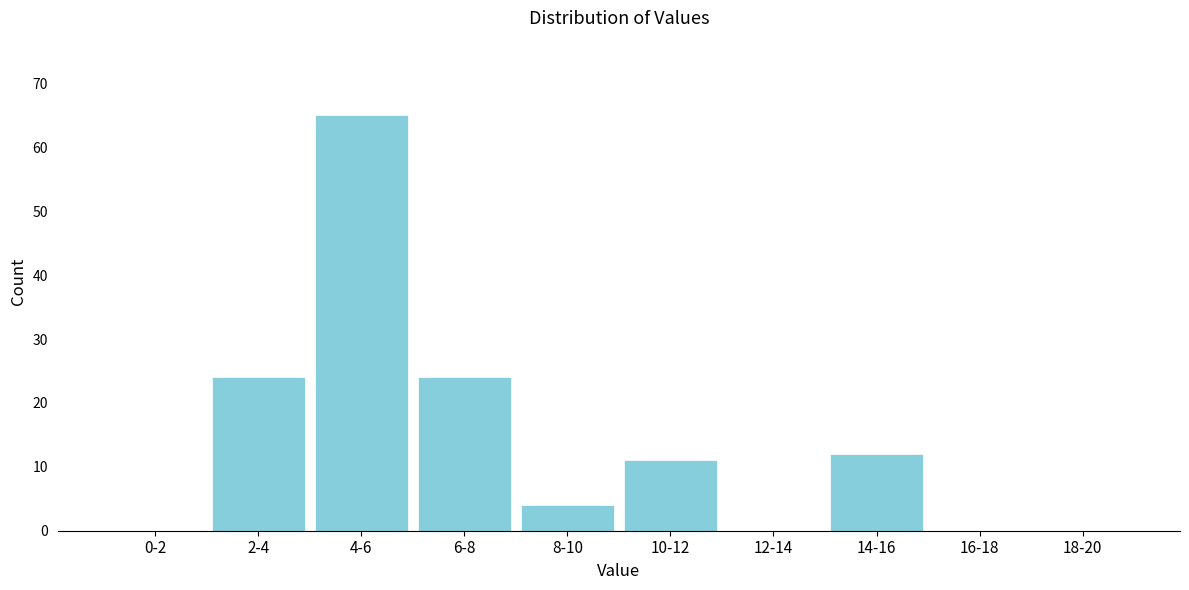

Reading left to right, what are all the values shown in this chart?

0-2=0	2-4=24	4-6=65	6-8=24	8-10=4	10-12=11	12-14=0	14-16=12	16-18=0	18-20=0